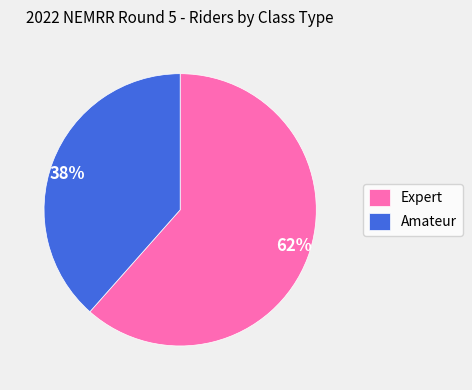

To the nearest percent, what is the average slice percentage?

50%